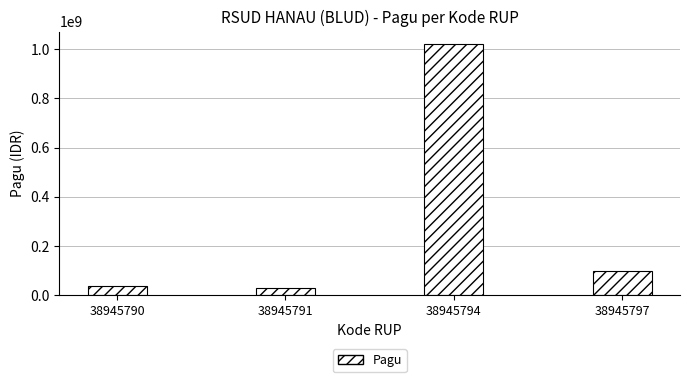

What is the greatest value displayed?

1020000000